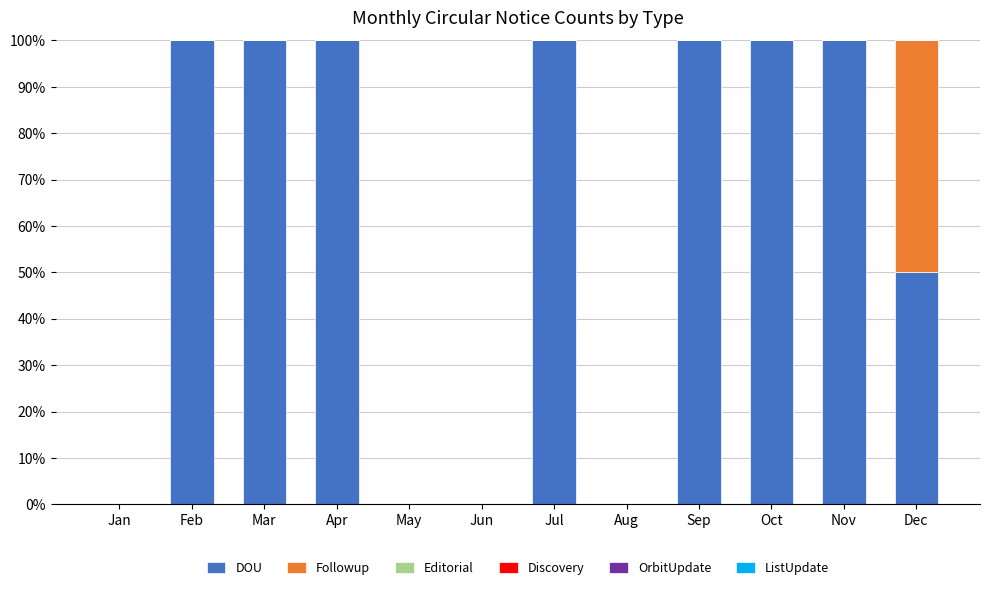

What is the highest value of the DOU series?

100